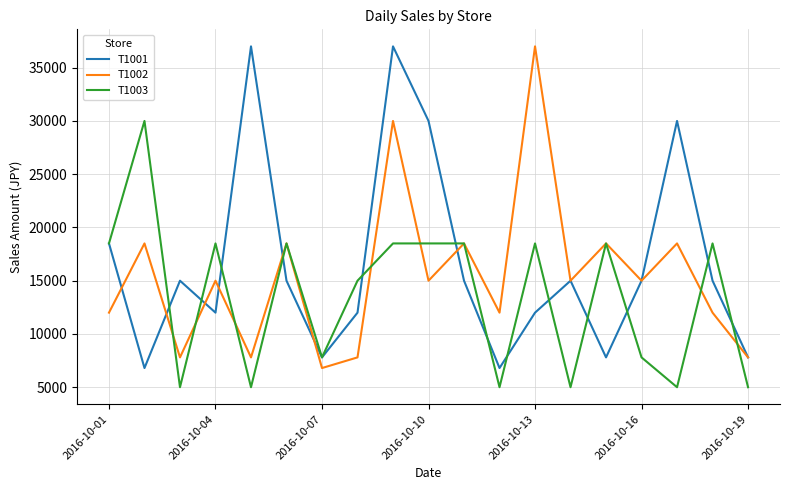

What is the minimum value for T1002?

6800